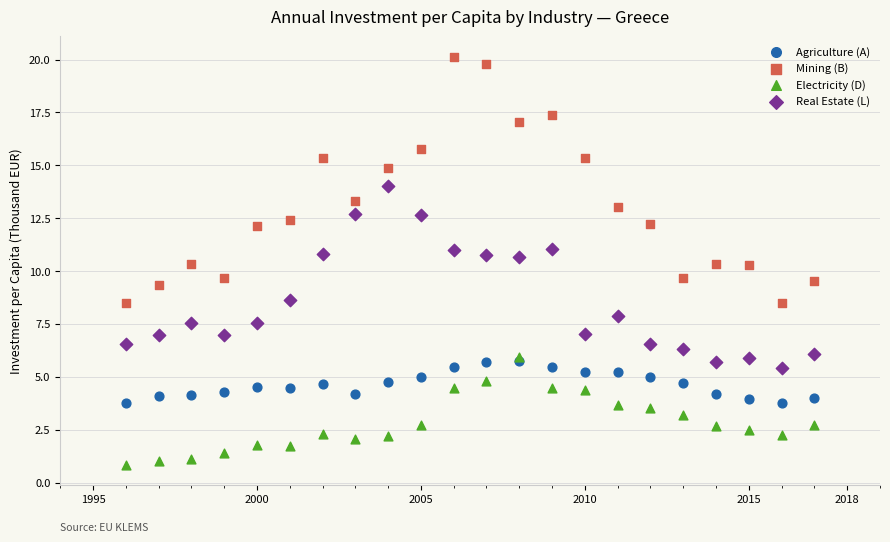

Which series has the widest spread of Y values?

Mining (B)